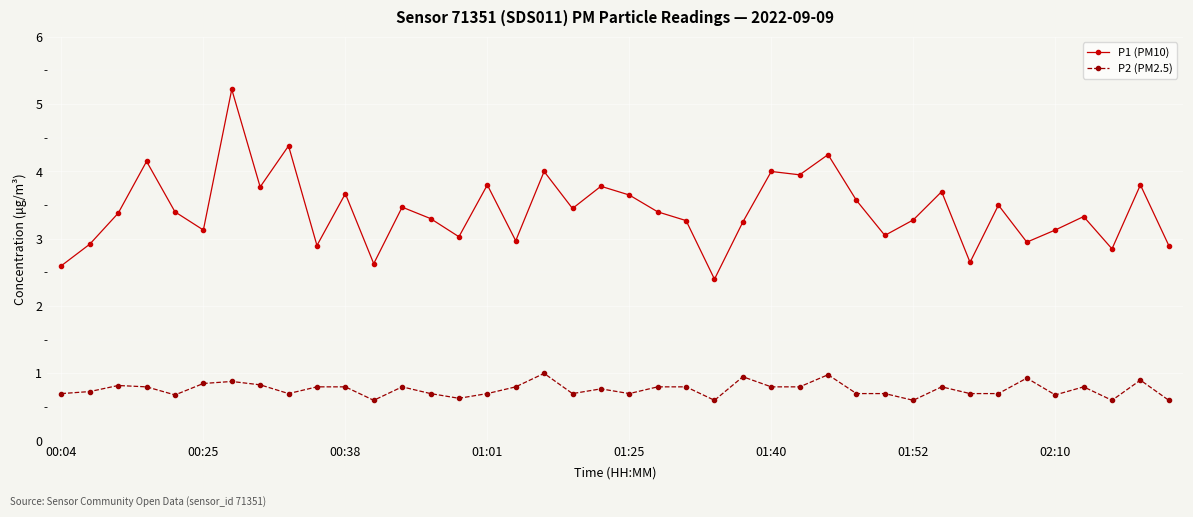

Rank the series by their average value, from lowest to highest.

P2 (PM2.5), P1 (PM10)